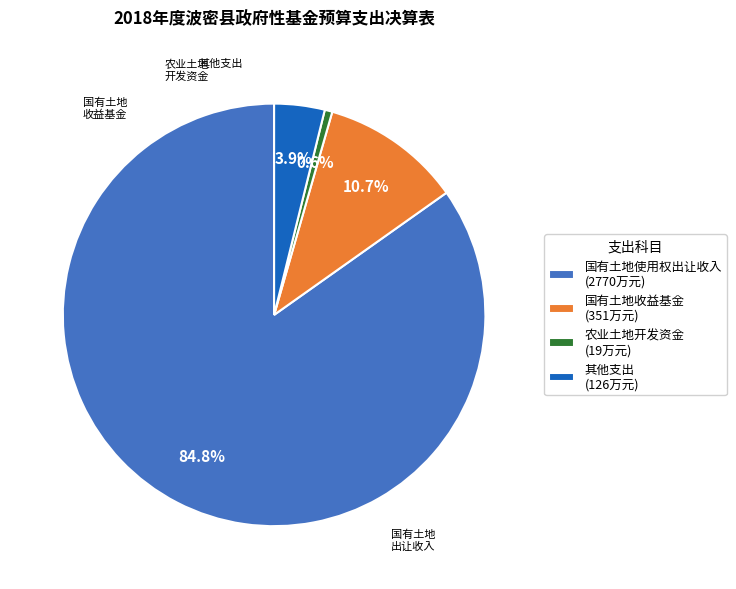

Which has a higher value, 其他支出 (126万元) or 农业土地开发资金 (19万元)?

其他支出 (126万元)